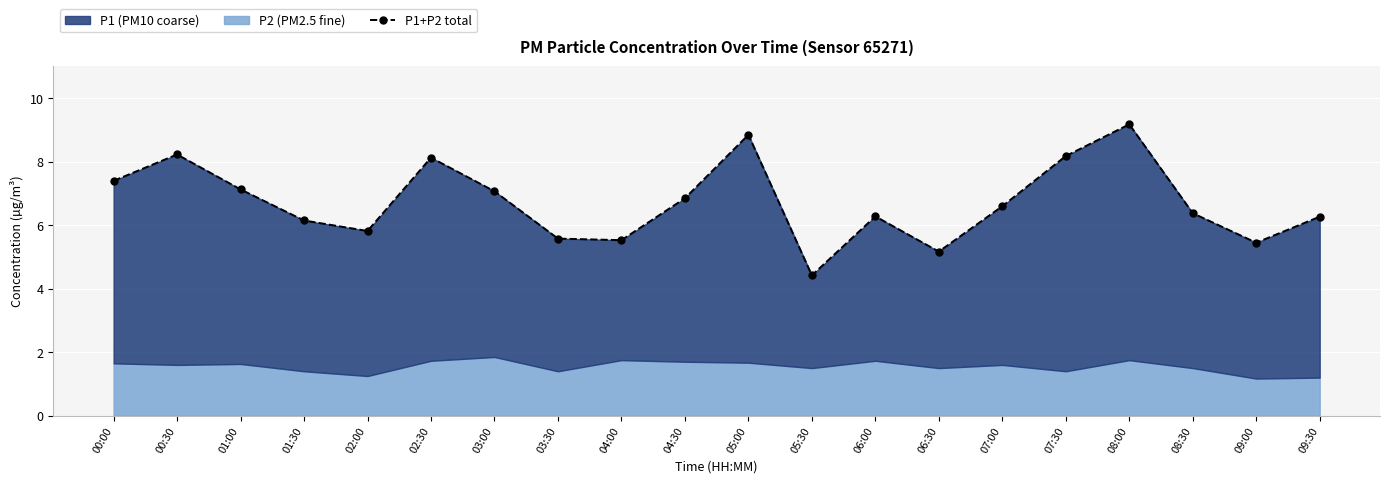

What is the value of the 16th point from the left?

8.2